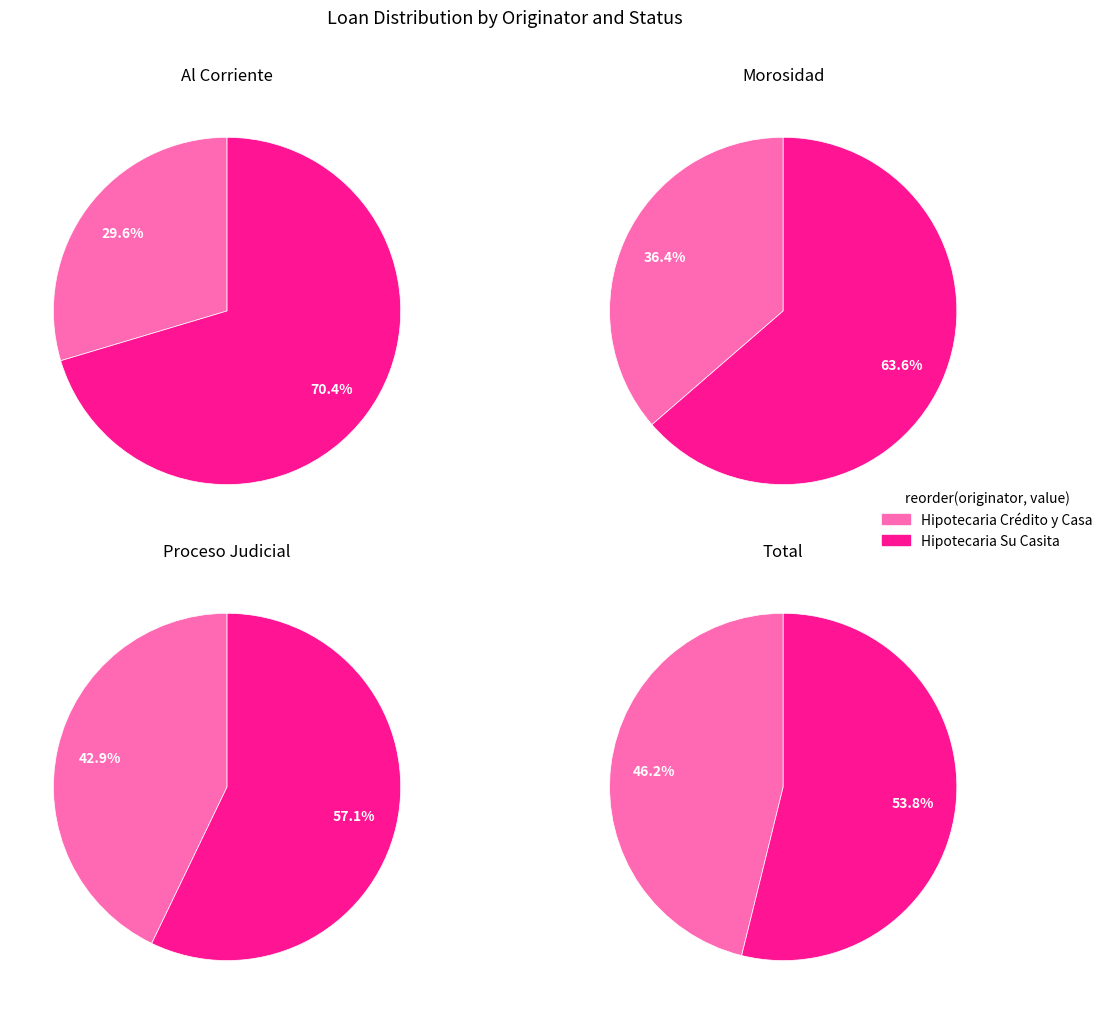

Is there any slice that represents more than half of the pie?

Yes